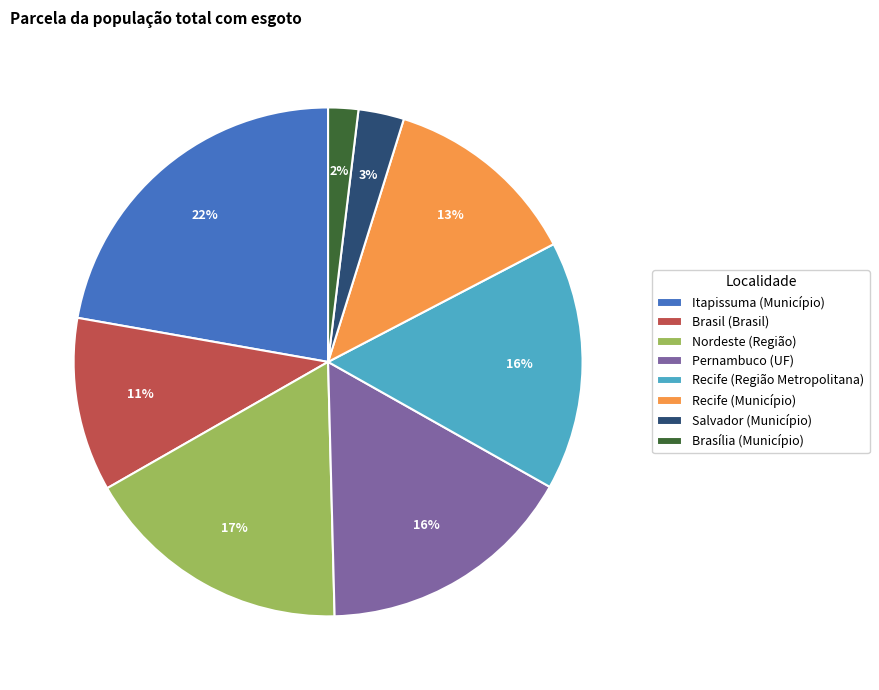

To the nearest percent, what is the combined percentage of Recife (Município) and Brasil (Brasil)?

24%